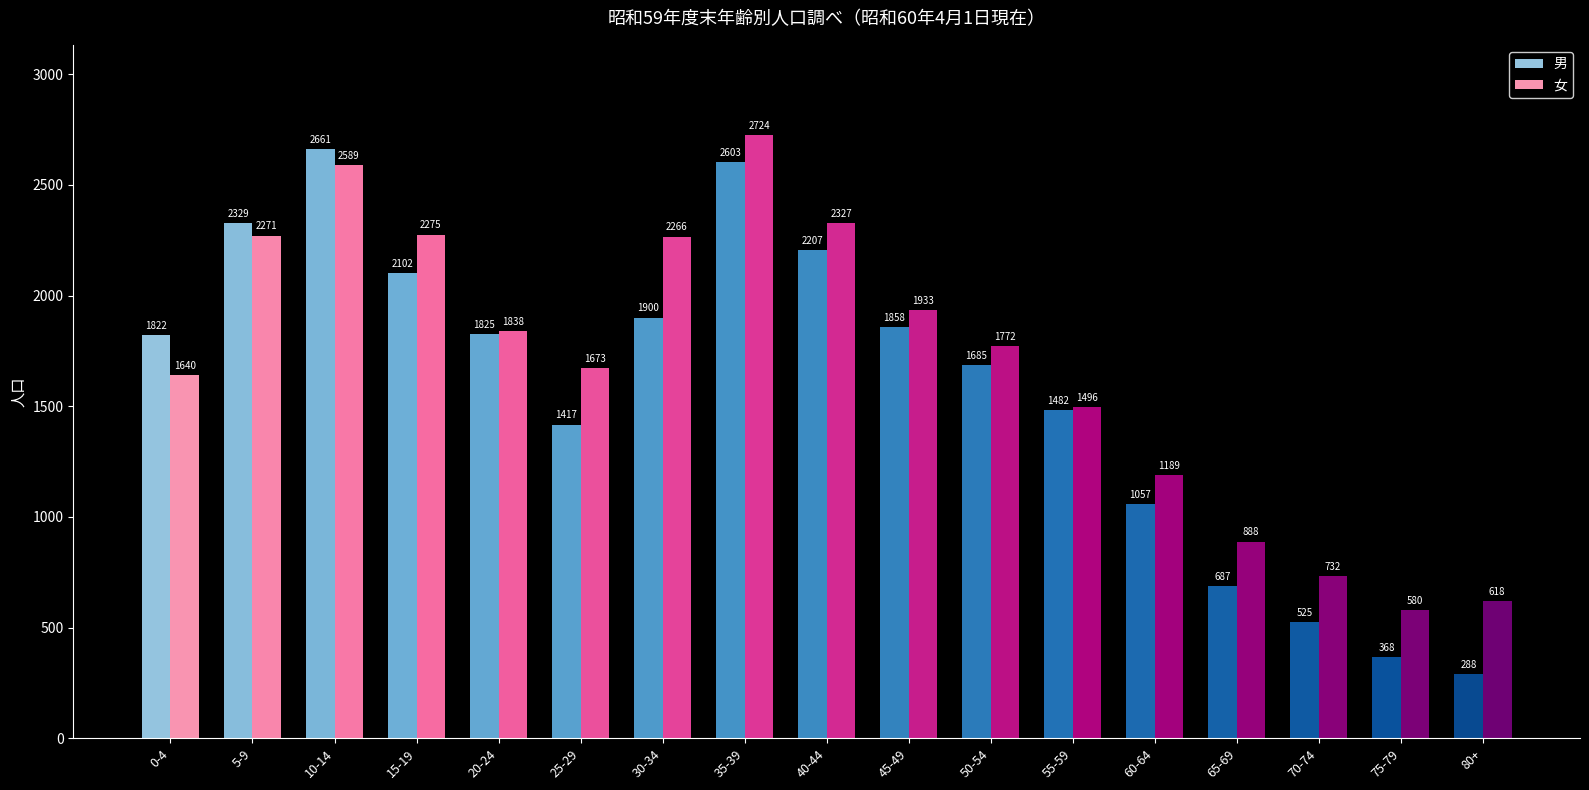

Reading left to right, transcribe all the data shown in this chart.

男: 1822	2329	2661	2102	1825	1417	1900	2603	2207	1858	1685	1482	1057	687	525	368	288
女: 1640	2271	2589	2275	1838	1673	2266	2724	2327	1933	1772	1496	1189	888	732	580	618